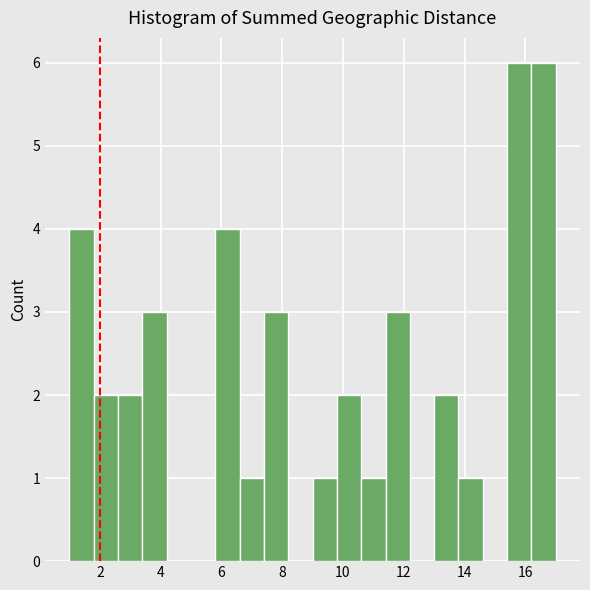

Reading left to right, list every bar in this chart as the range it spans on the x-axis followed by its height. The values are not printed on the chart, so give them approximately, as read against the axis.

1.0 to 1.8: 4
1.8 to 2.6: 2
2.6 to 3.4: 2
3.4 to 4.2: 3
4.2 to 5.0: 0
5.0 to 5.8: 0
5.8 to 6.6: 4
6.6 to 7.4: 1
7.4 to 8.2: 3
8.2 to 9.0: 0
9.0 to 9.8: 1
9.8 to 10.6: 2
10.6 to 11.4: 1
11.4 to 12.2: 3
12.2 to 13.0: 0
13.0 to 13.8: 2
13.8 to 14.6: 1
14.6 to 15.4: 0
15.4 to 16.2: 6
16.2 to 17.0: 6